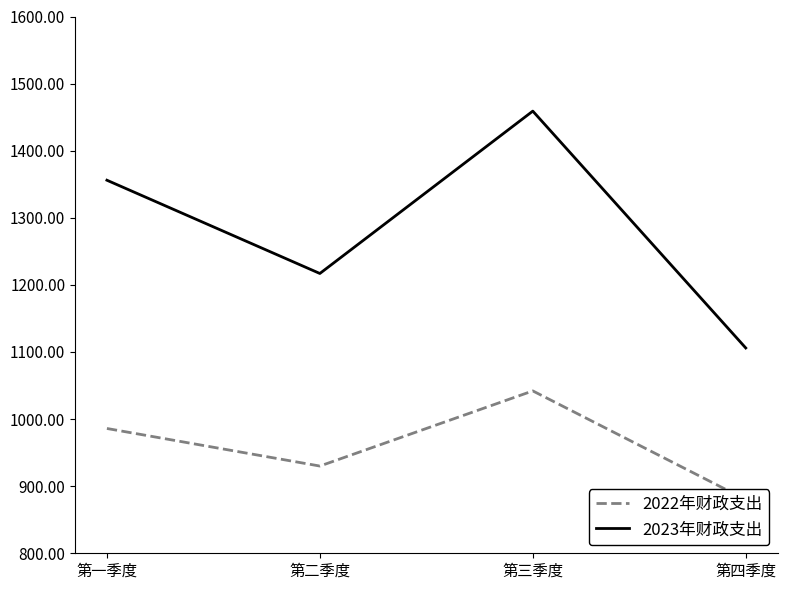

Between 第一季度 and 第二季度, which is larger?

第一季度